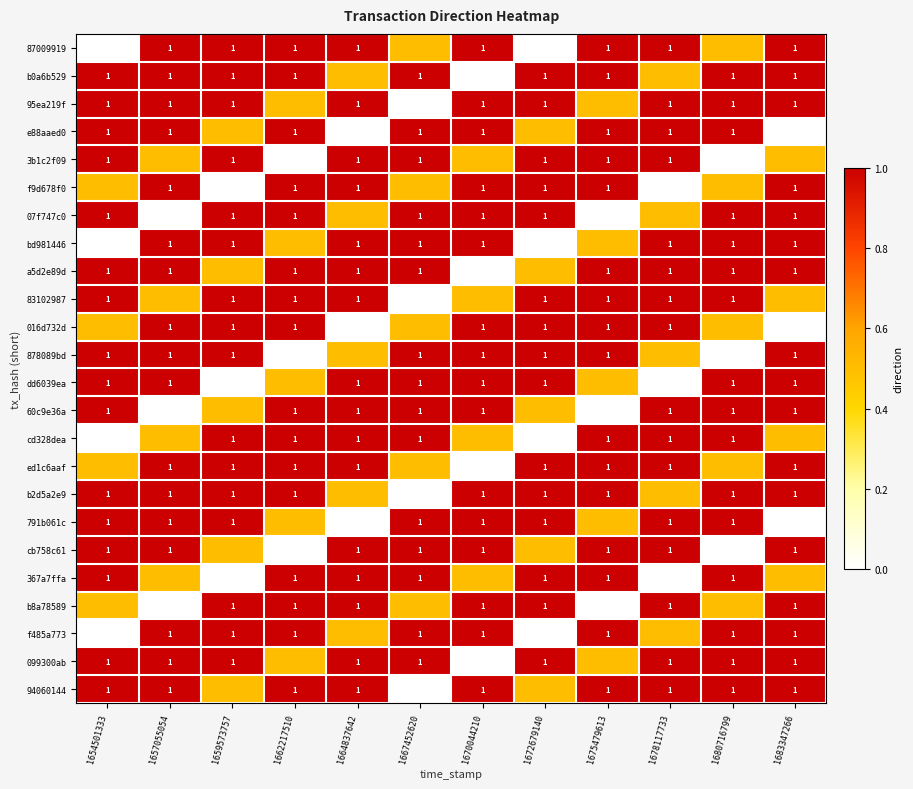

The 07f747c0 series shows 1.0 at 1680716799. True or false?

True